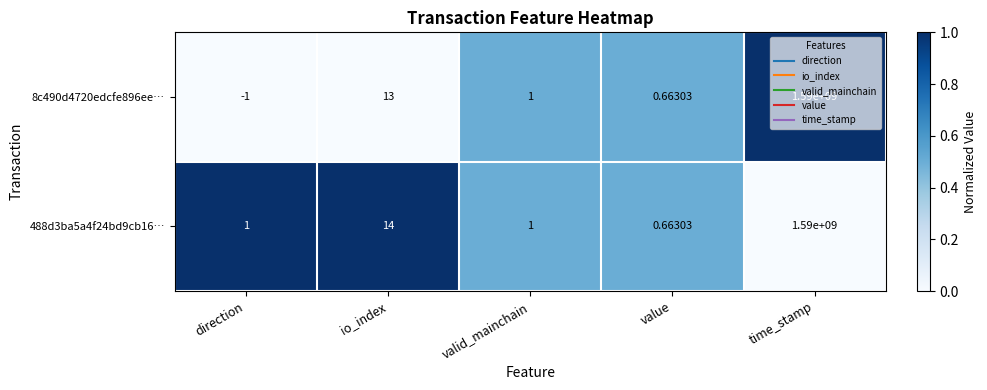

At which category does the chart reach its peak across all series?

time_stamp